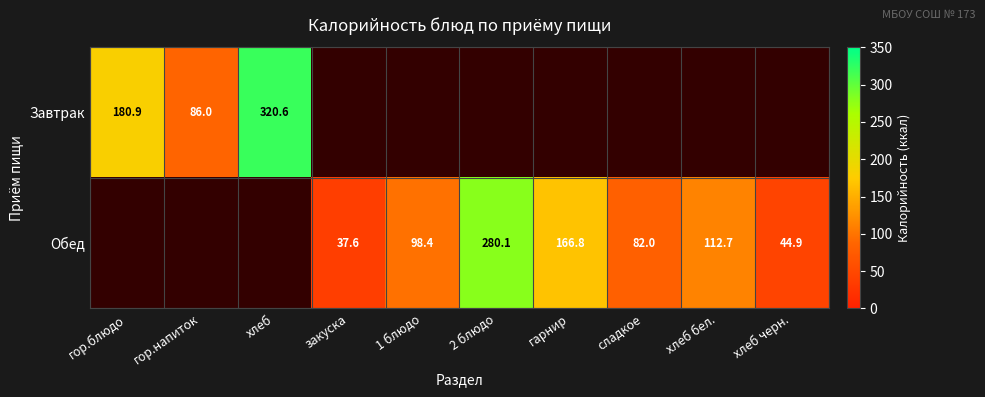

How many values in Обед are above zero?

7